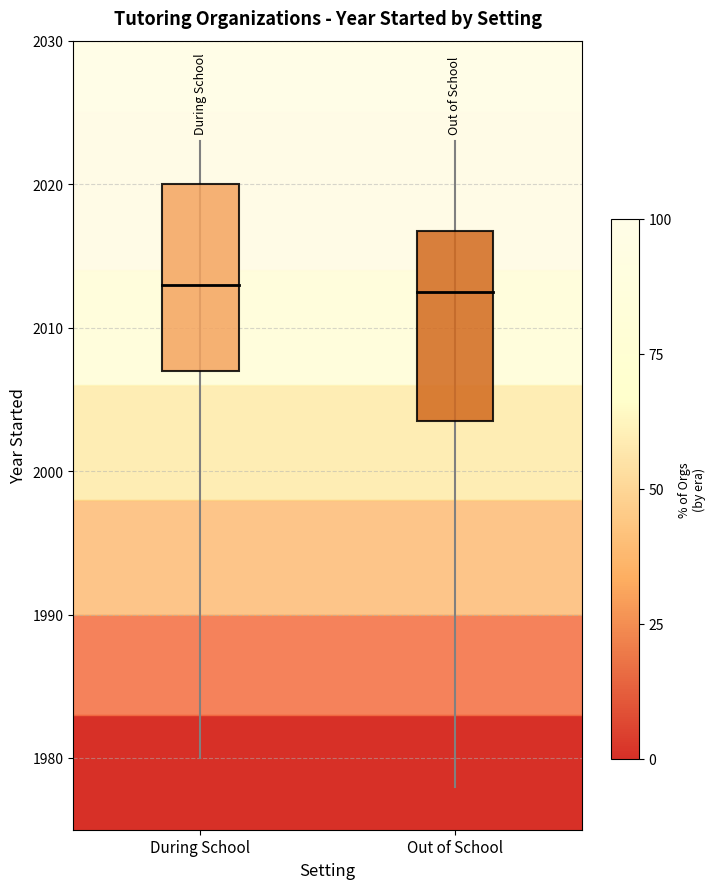

Rank the series by their average value, from highest to lowest.

During School, Out of School